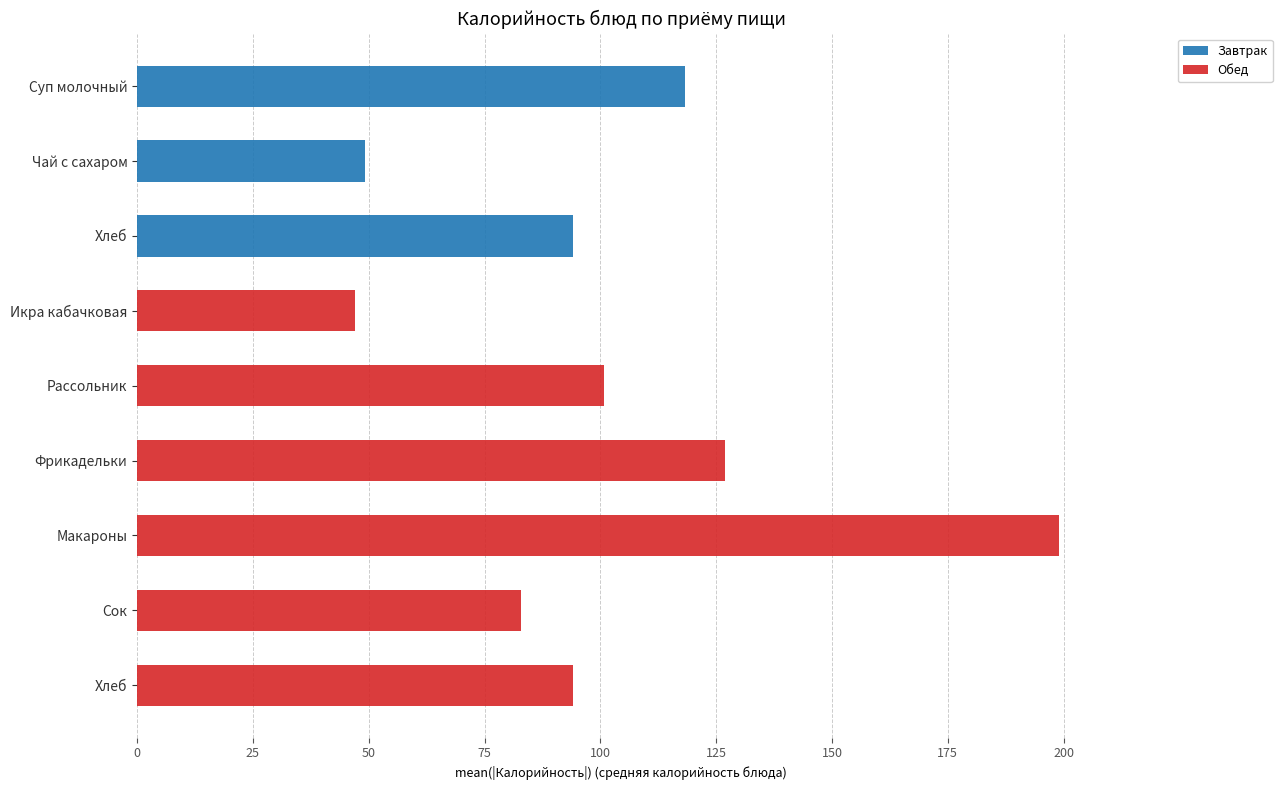

What are all the series names shown in the legend?

Завтрак, Обед